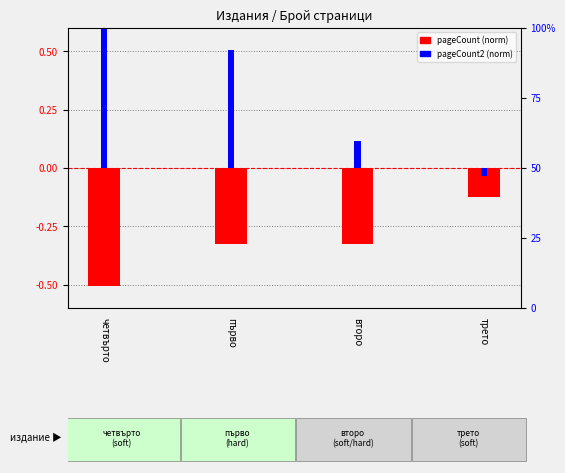

What is the label of the 2nd bar from the left?

първо